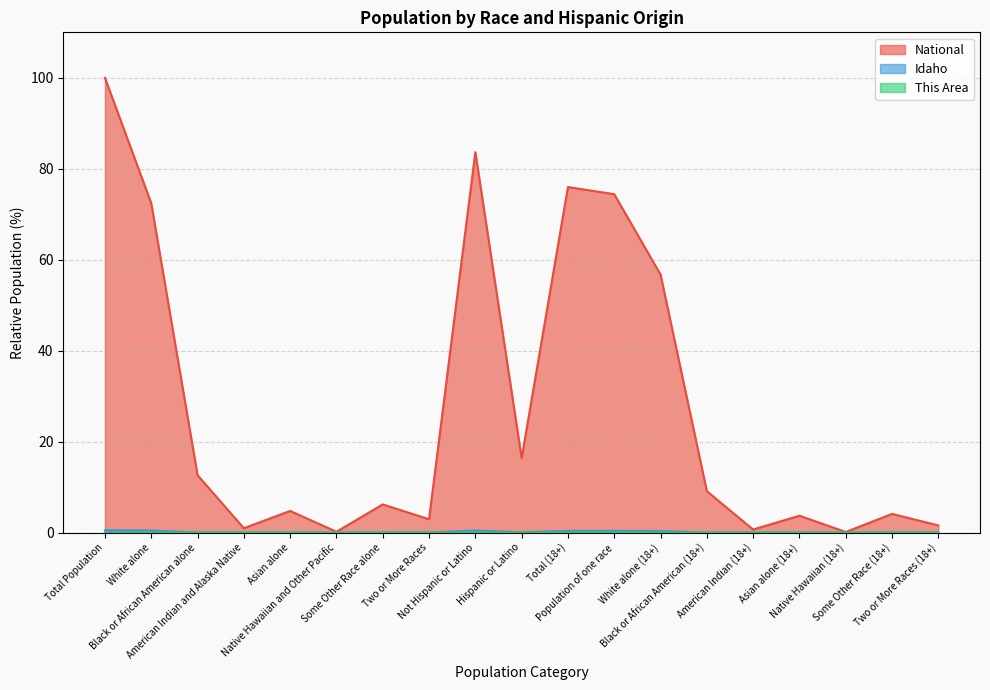

True or false: National and This Area intersect in this chart.

False